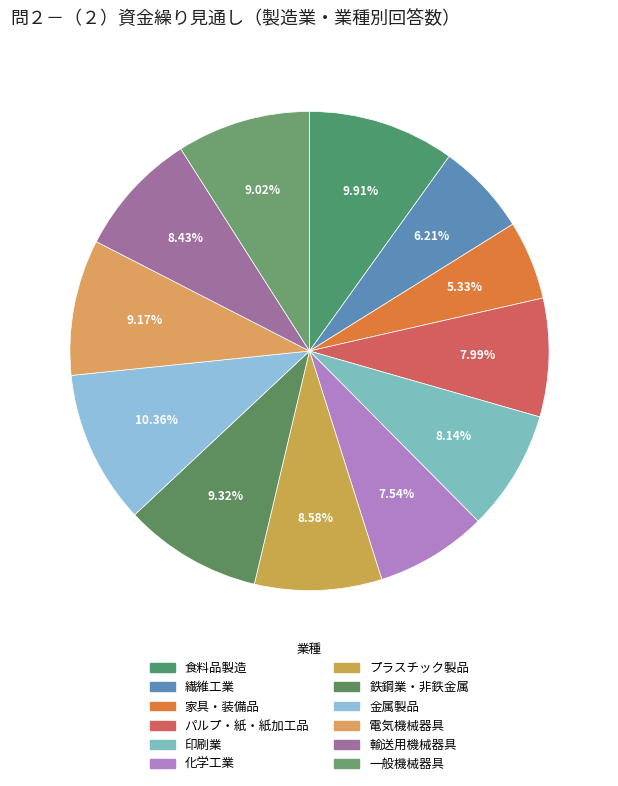

How many segments does this pie chart have?

12